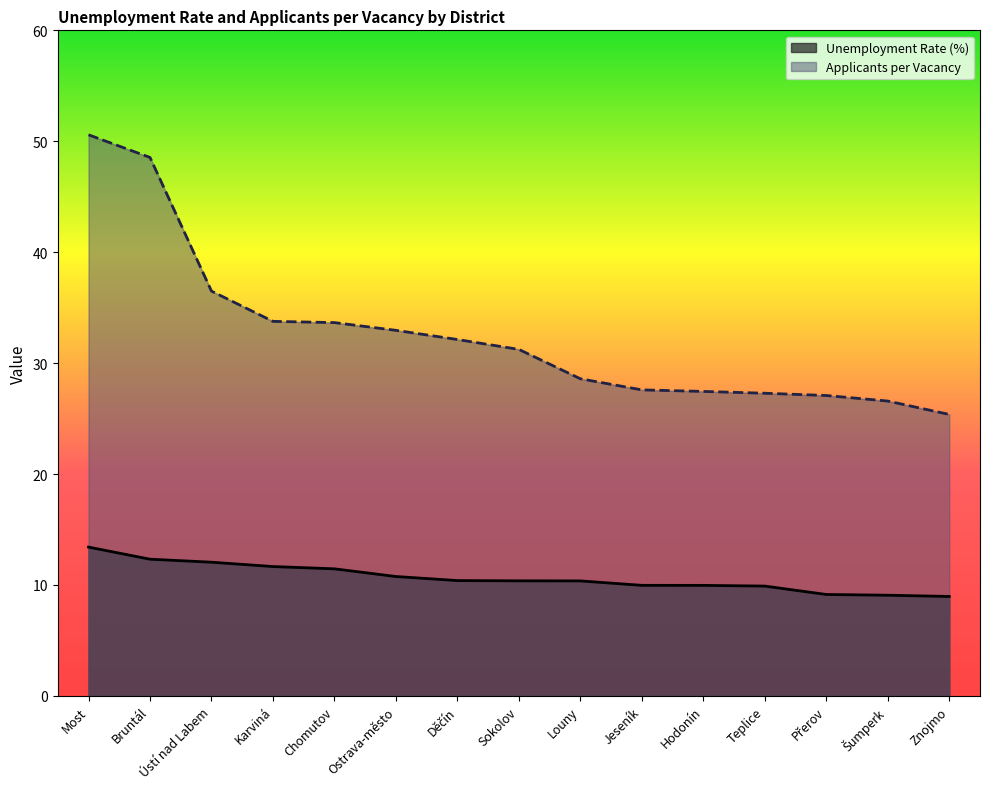

What is the value of the Unemployment Rate (%) point at the 13th from the left?

9.1